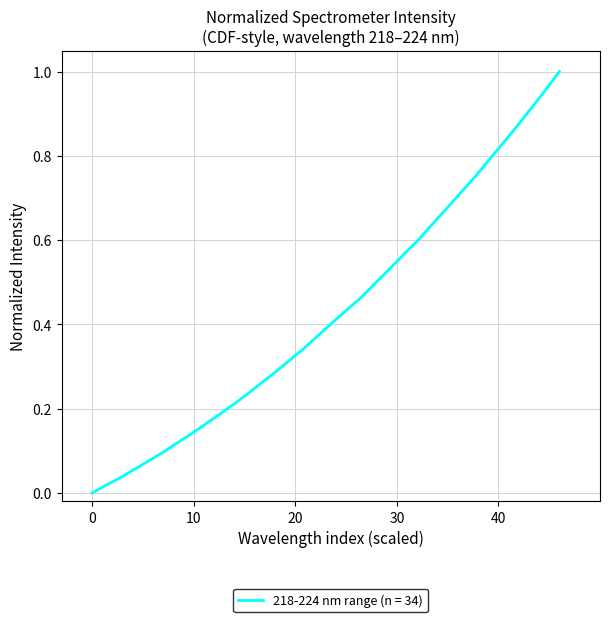

What is the label of the 34th point from the left?

33